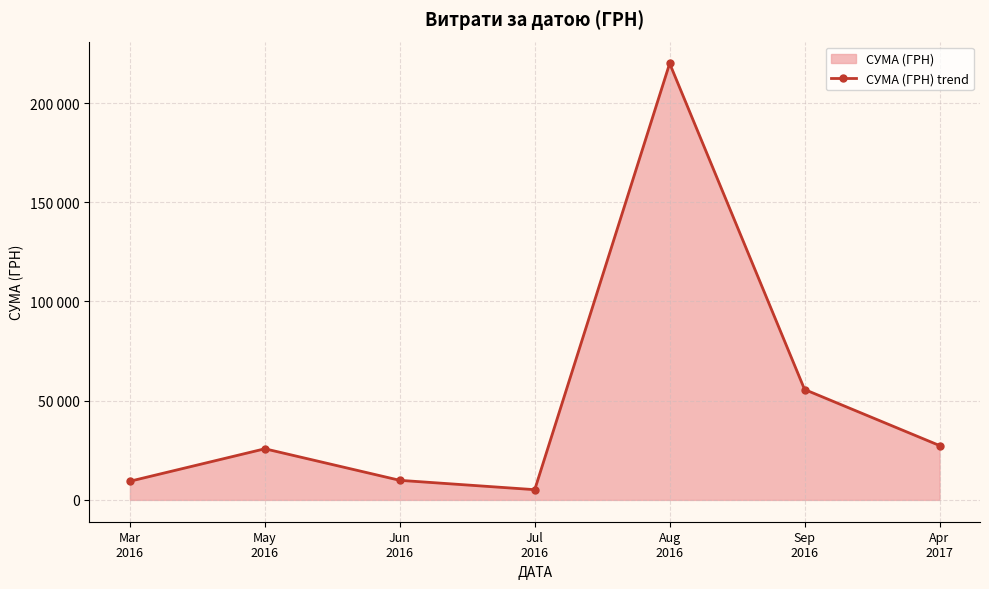

What is the minimum value shown in the chart?

5152.0